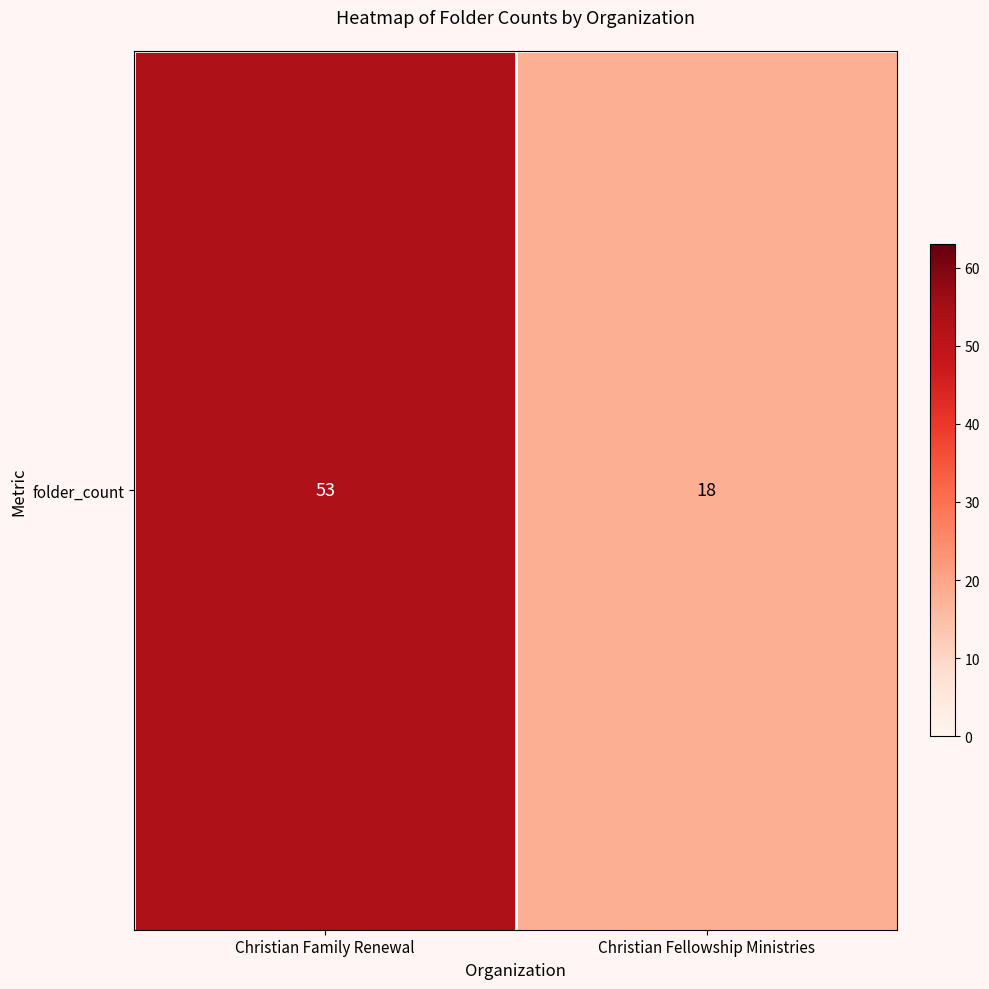

Which category has the lowest value across all series?

Christian Fellowship Ministries